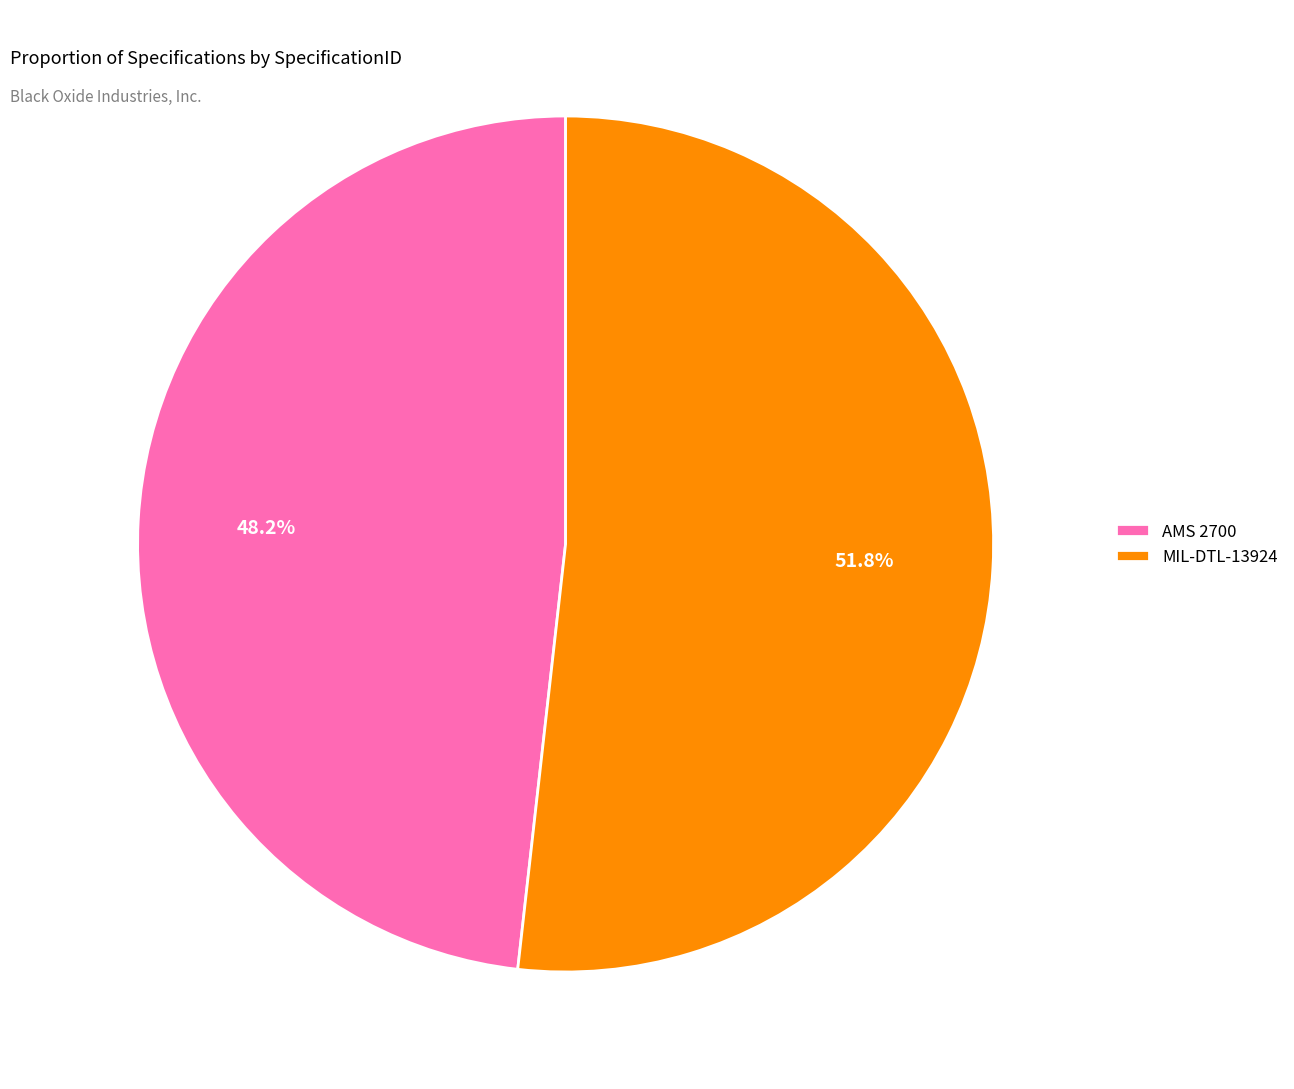

Rank the categories by value from lowest to highest.

AMS 2700, MIL-DTL-13924